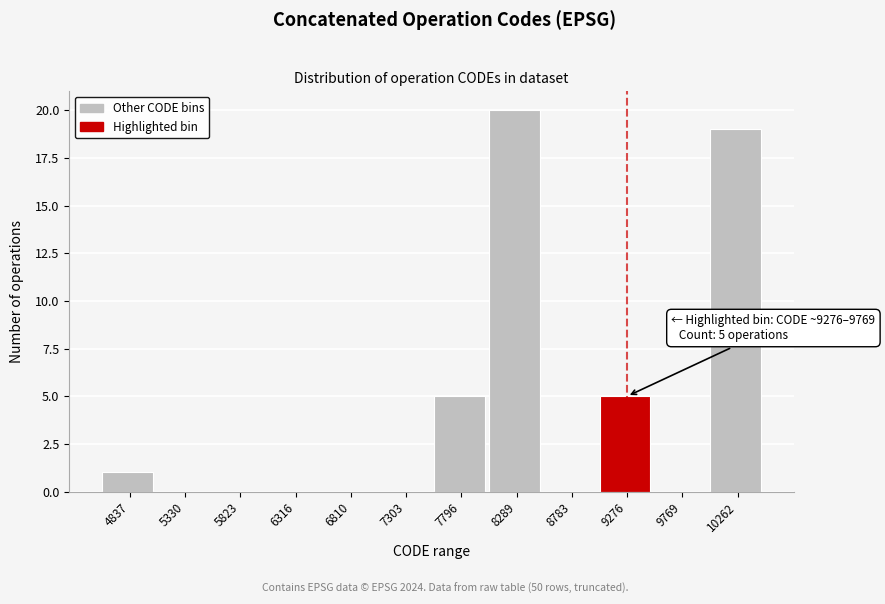

Reading right to left, what are all the values shown in this chart?

10262=19	9769=0	9276=5	8783=0	8289=20	7796=5	7303=0	6810=0	6316=0	5823=0	5330=0	4837=1